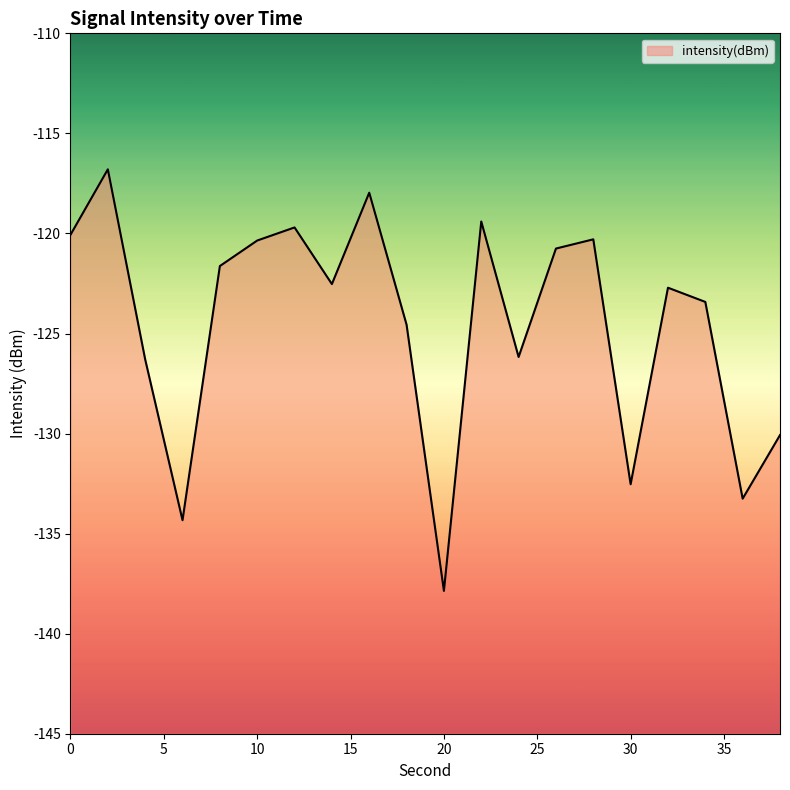

What is the minimum value shown in the chart?

-137.9